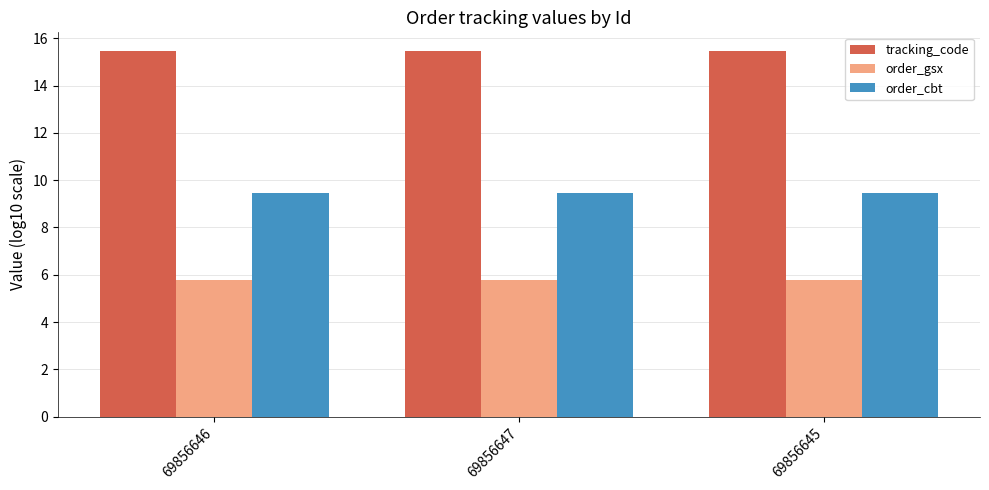

List the series in order of their overall mean, highest first.

tracking_code, order_cbt, order_gsx